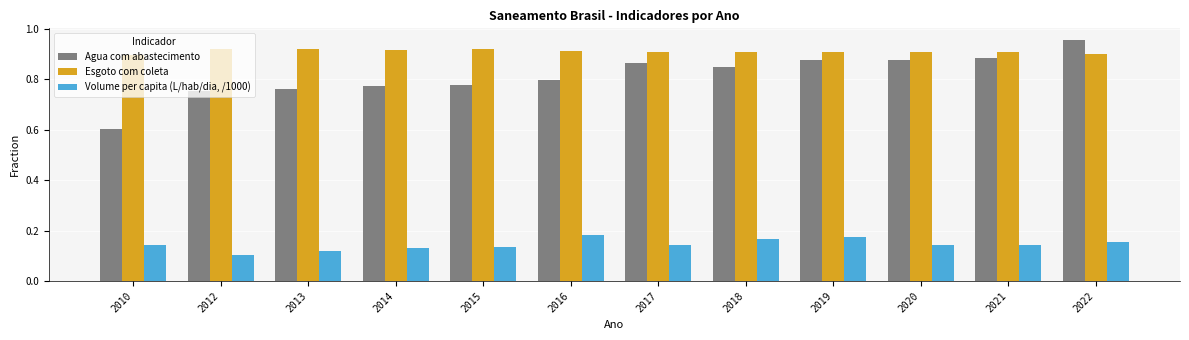

How many Volume per capita (L/hab/dia, /1000) values are between 0 and 1?

12